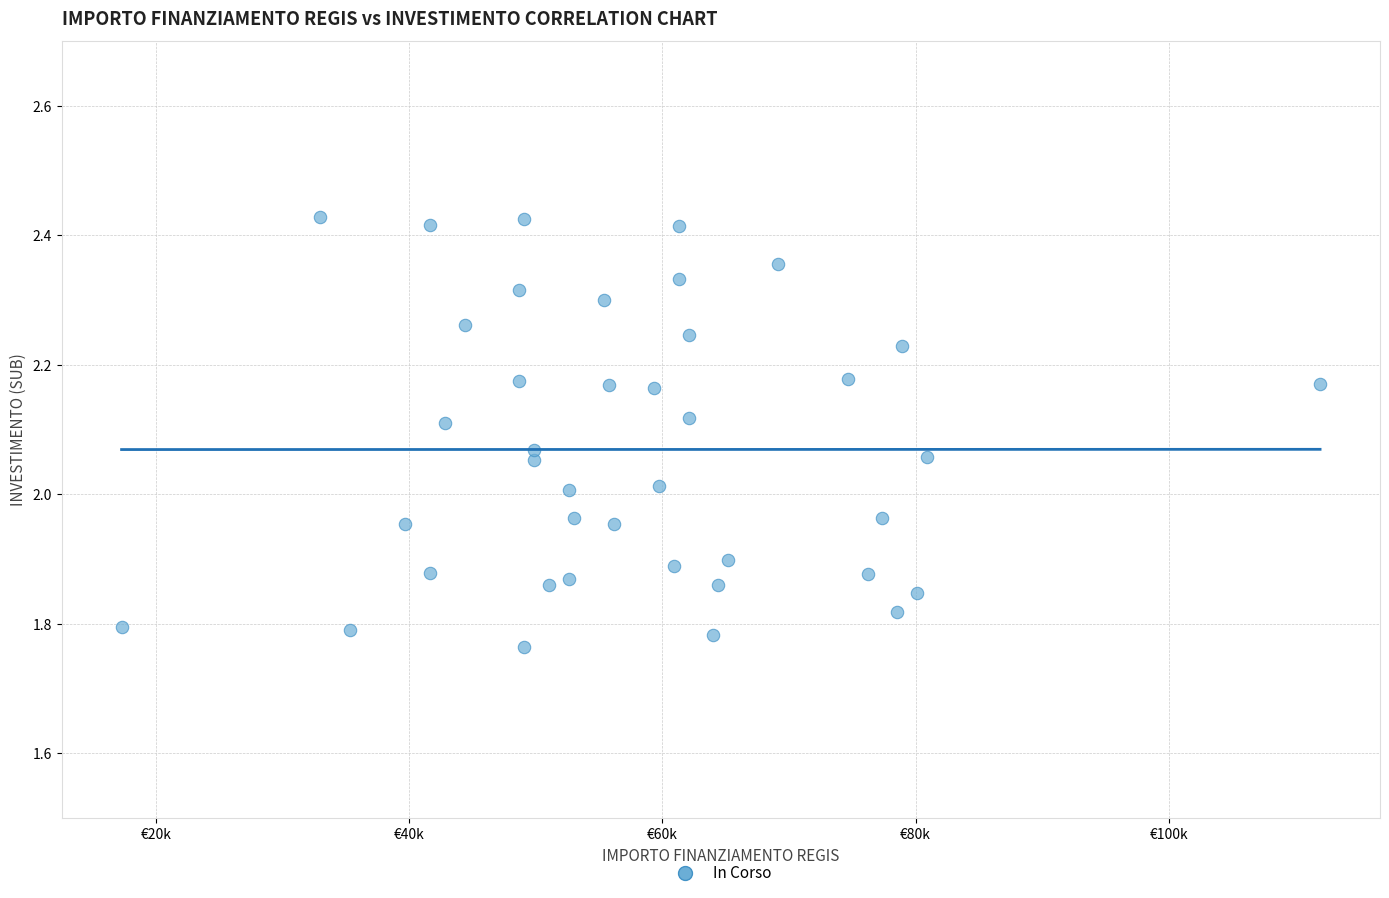

What is the range of X values (max minus min)?

94665.7